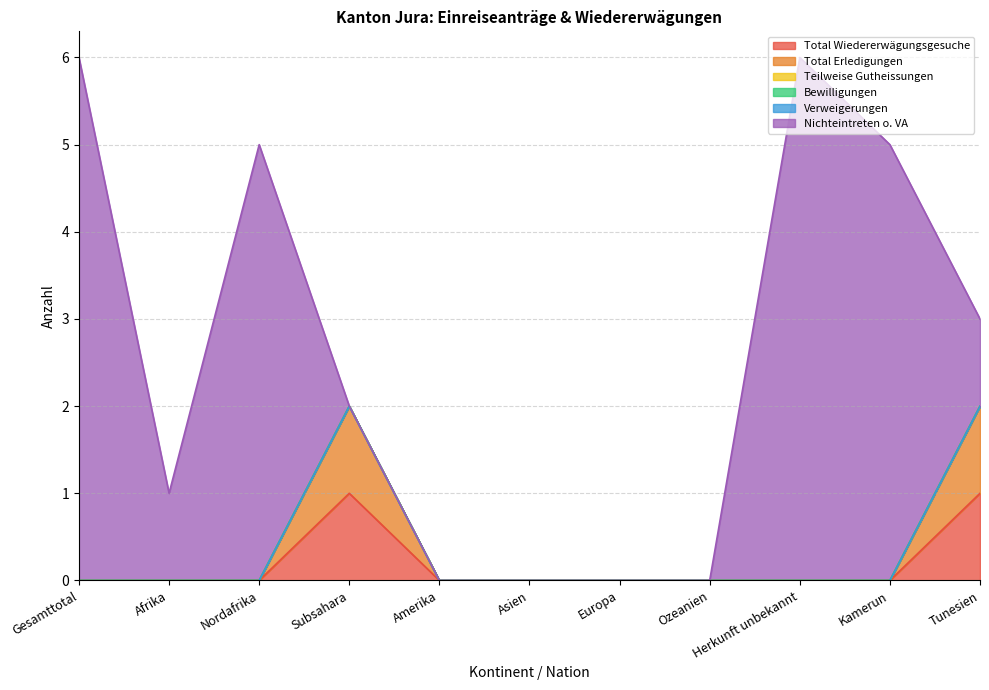

What is the label of the 10th point from the left?

Kamerun